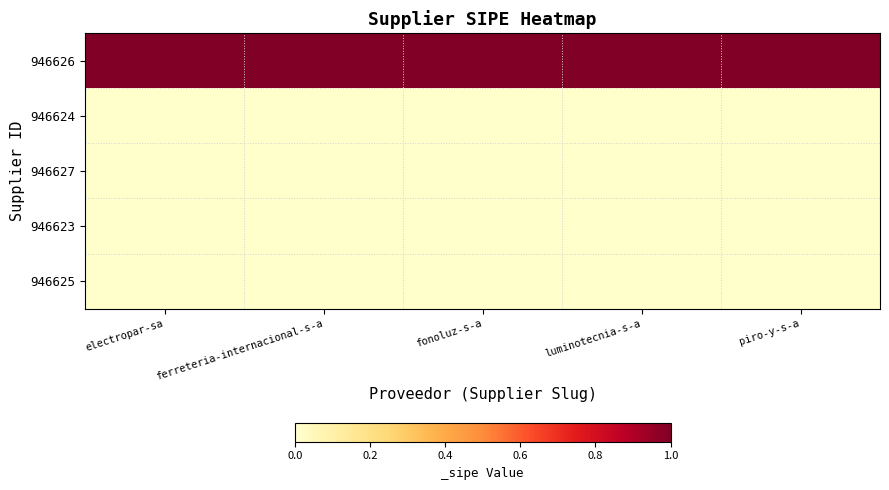

Between piro-y-s-a and luminotecnia-s-a, which is larger?

piro-y-s-a